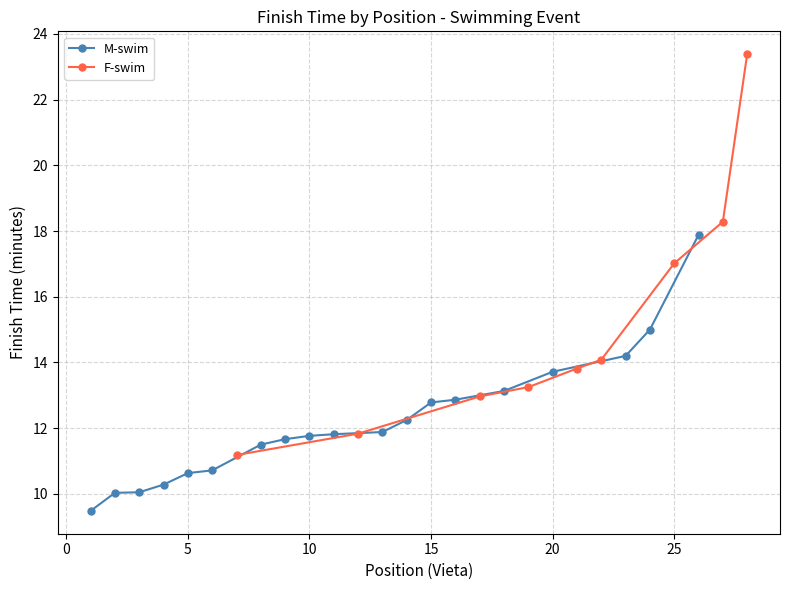

What is the value of the F-swim point at the 9th from the left?

23.4